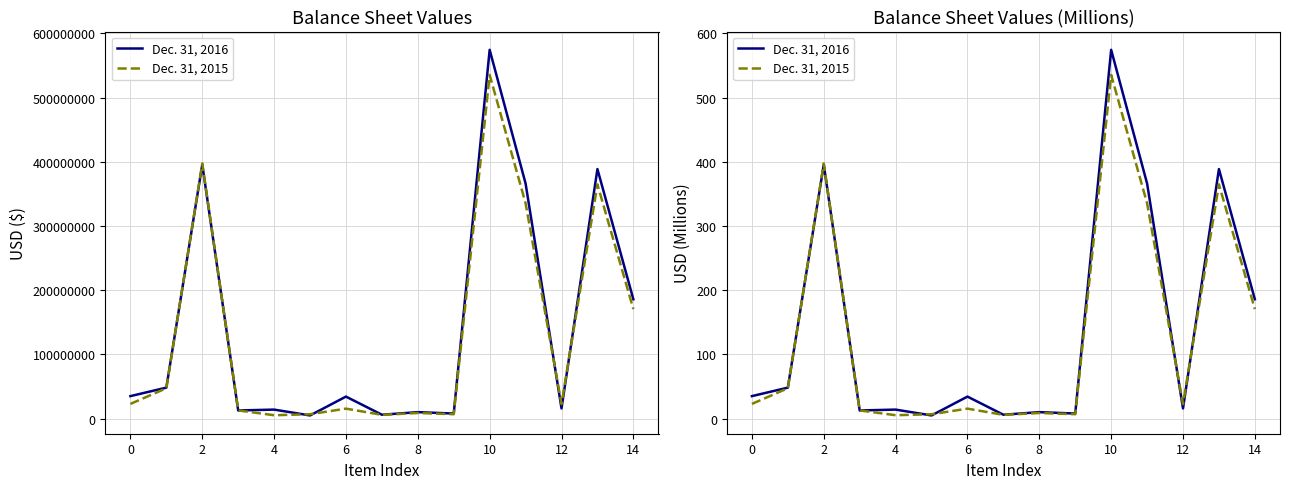

Where is the first local maximum for Dec. 31, 2015?

2